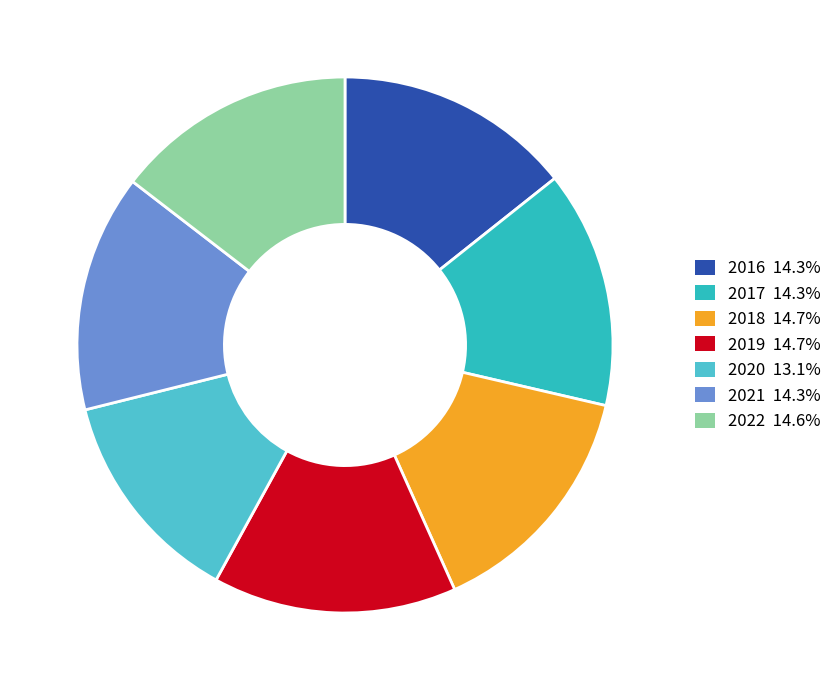

How many slices are in this pie chart?

7